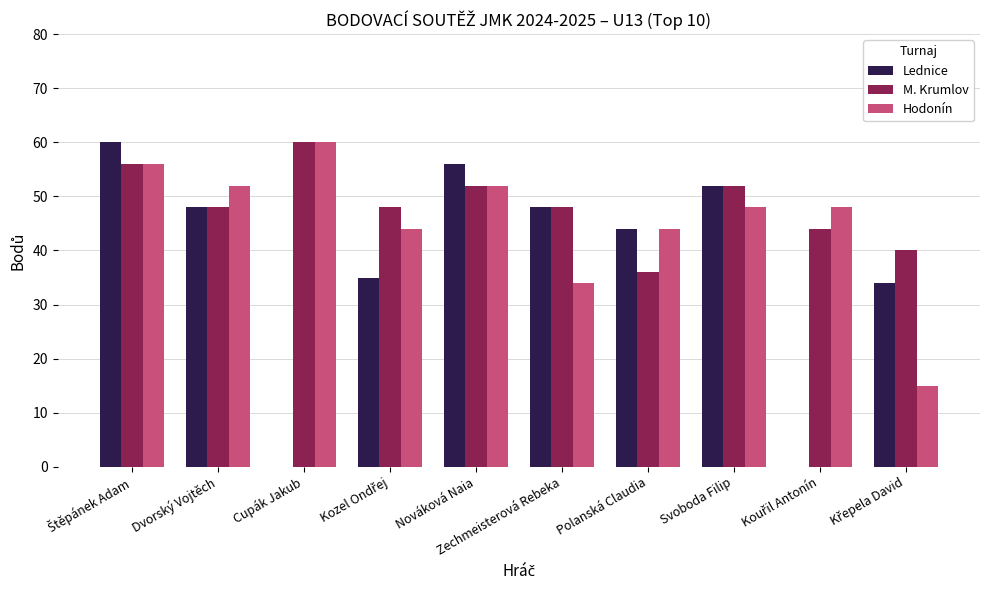

True or false: Lednice has a value of 0 at Cupák Jakub.

True